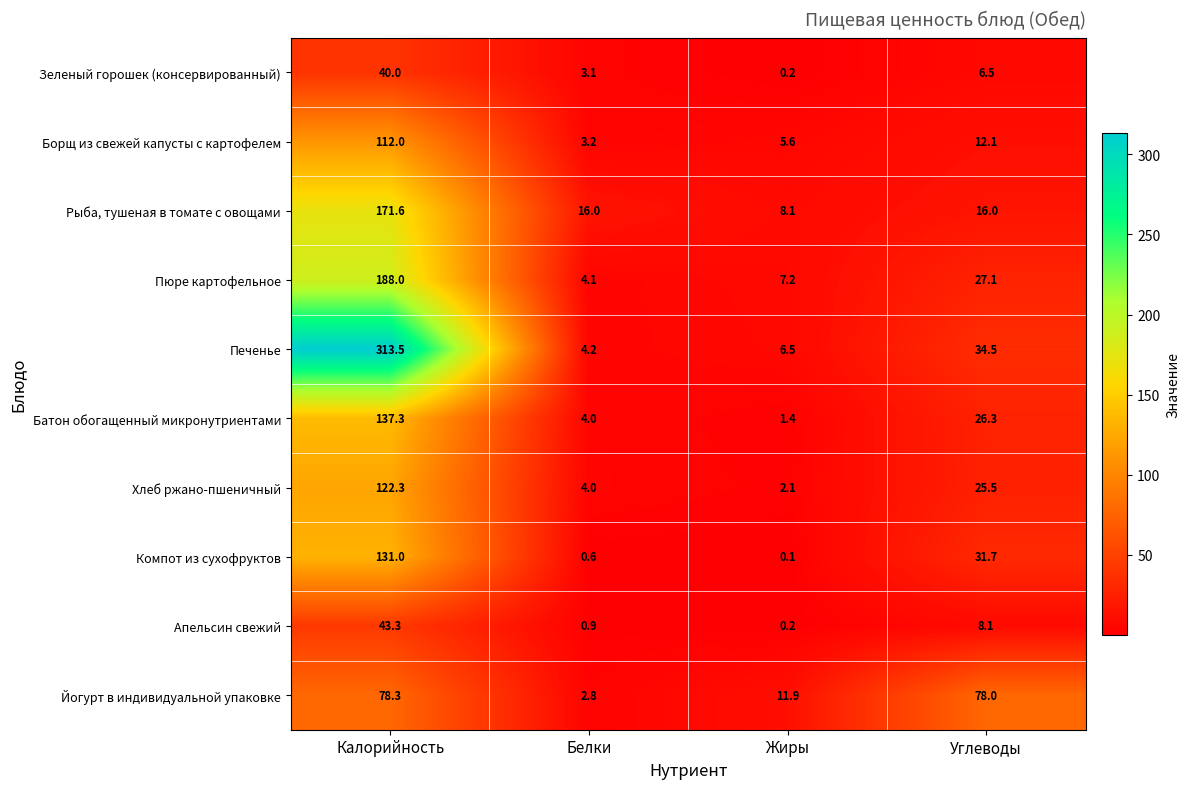

Which series changed the most between Калорийность and Белки?

Печенье